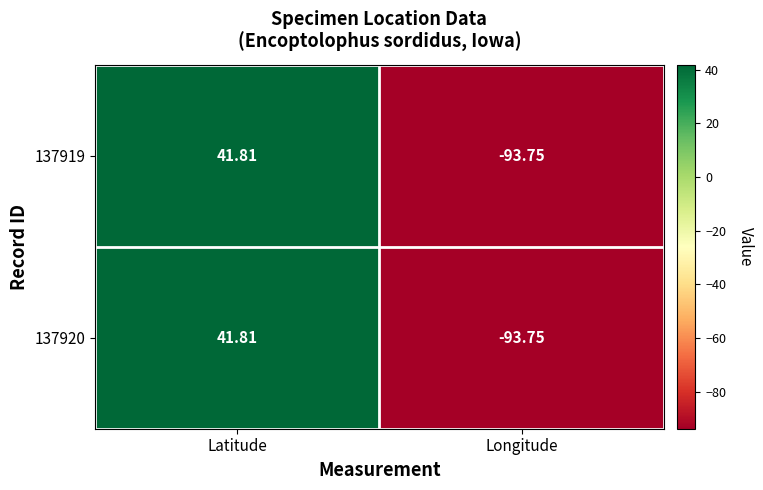

Which label corresponds to the largest value in the chart?

Latitude